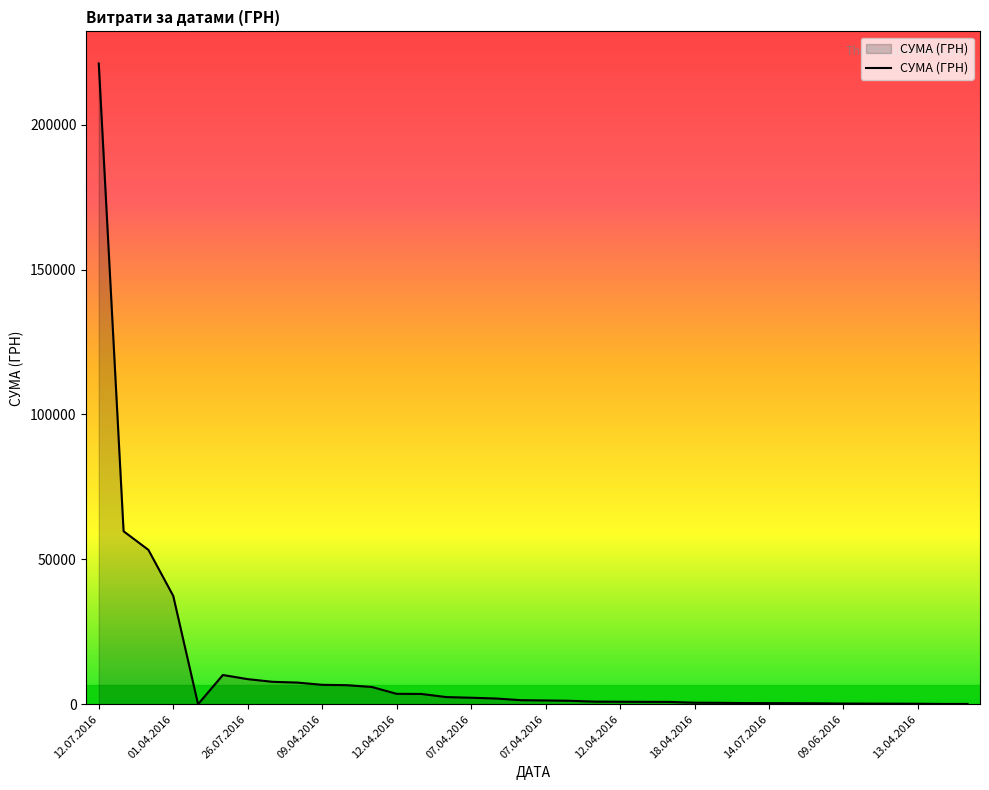

What is the difference between the maximum and minimum values?

221127.3